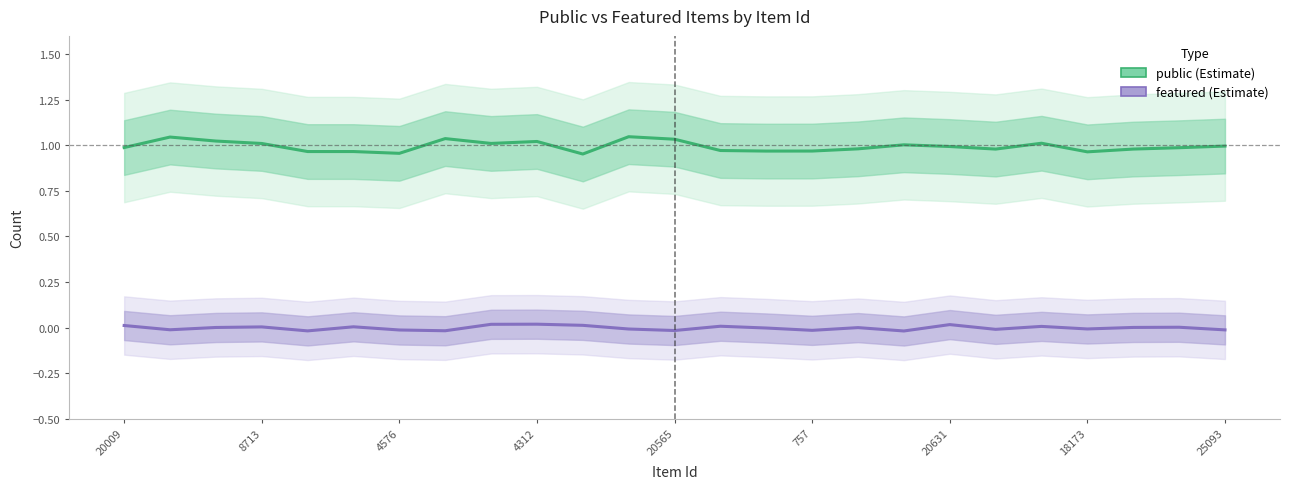

List the series in order of their peak value, highest first.

public, featured